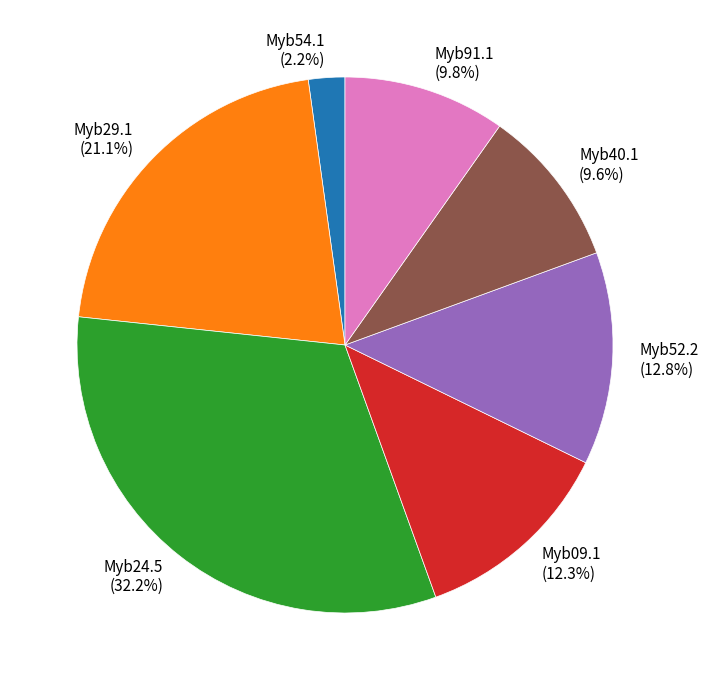

How many segments does this pie chart have?

7